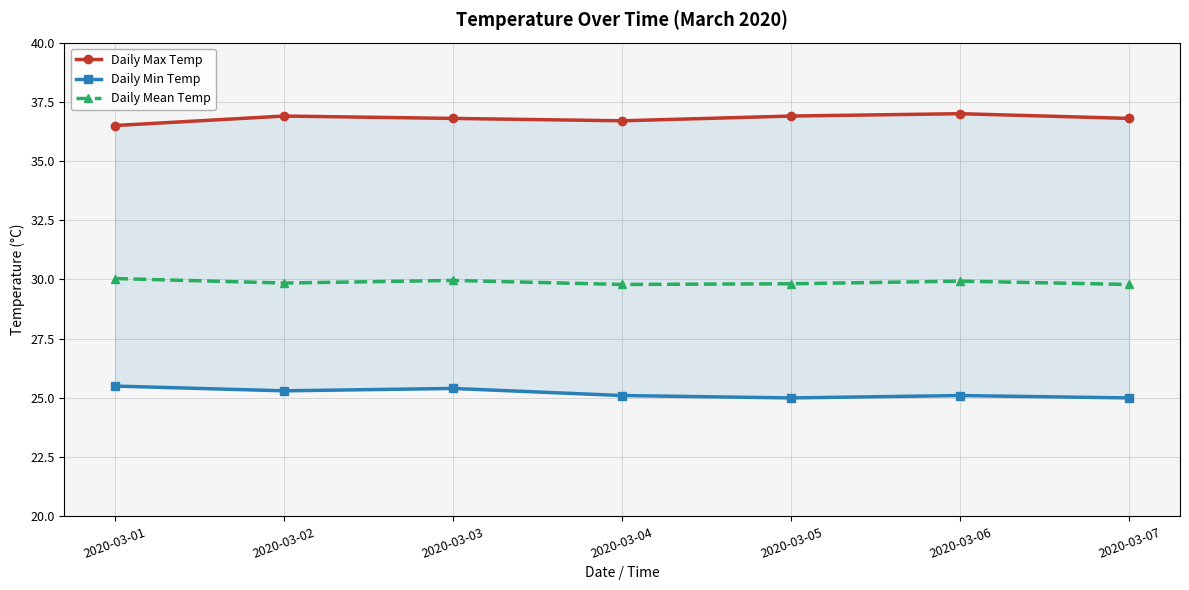

What is the difference between the maximum and minimum values in the Daily Min Temp series?

0.5